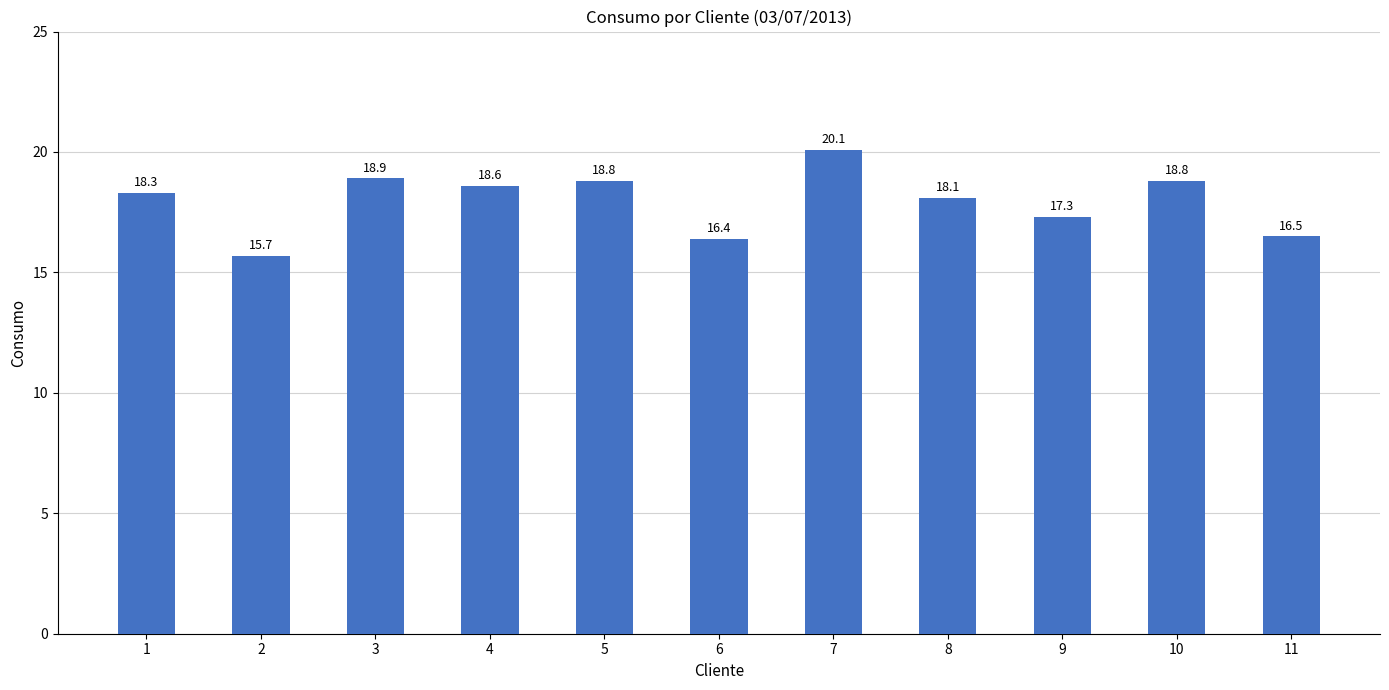

True or false: the data shows 7.6 at 3.

False